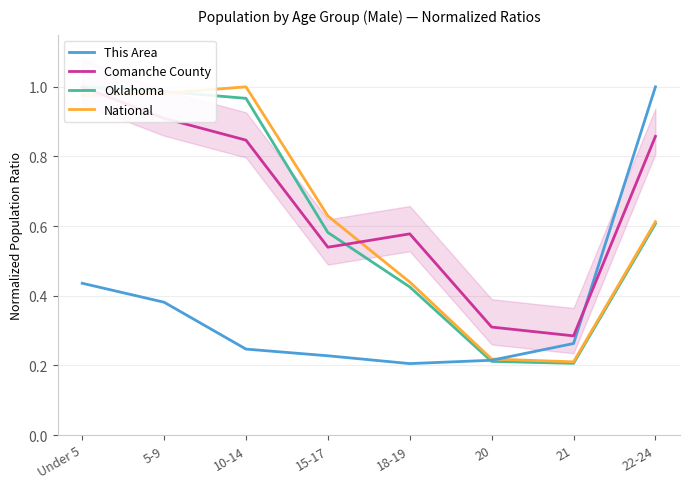

How many times do Comanche County and National cross each other?

2